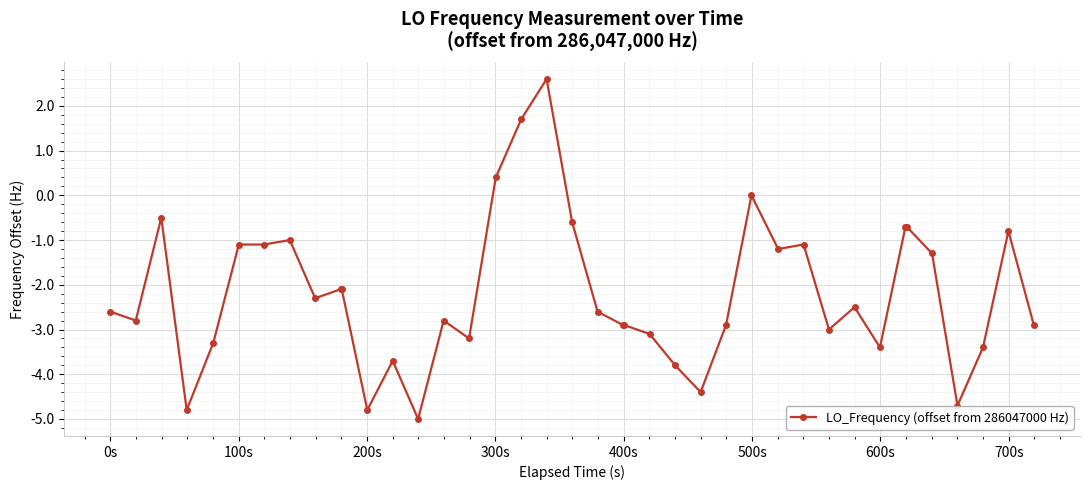

What is the value of the 31st point from the left?

-3.0